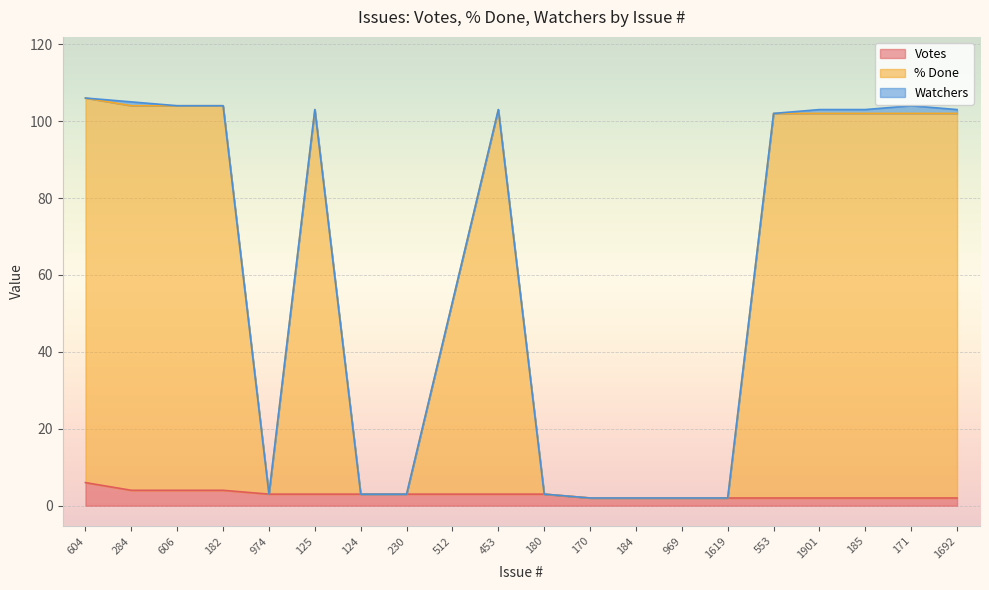

Is the value of % Done at 125 greater than the value of Votes at 969?

Yes